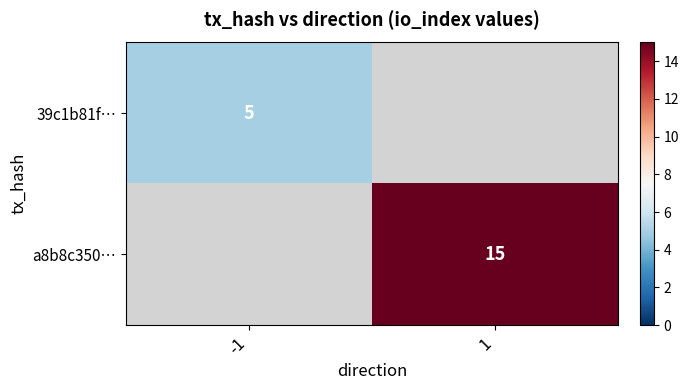

Is it true that a8b8c350… equals 6 at 1?

False